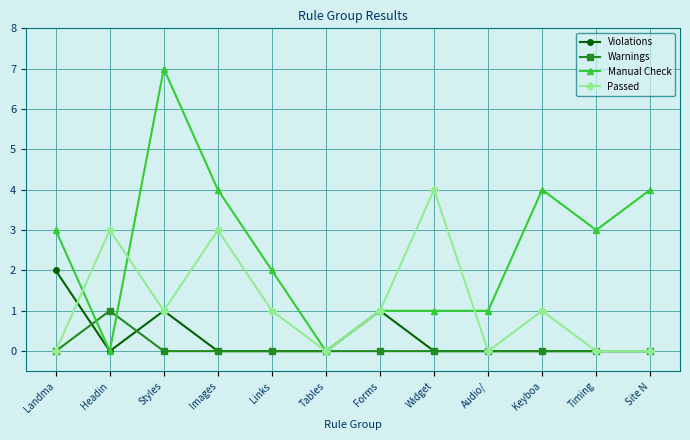

True or false: Passed has more than 2 points higher than both neighbors.

True